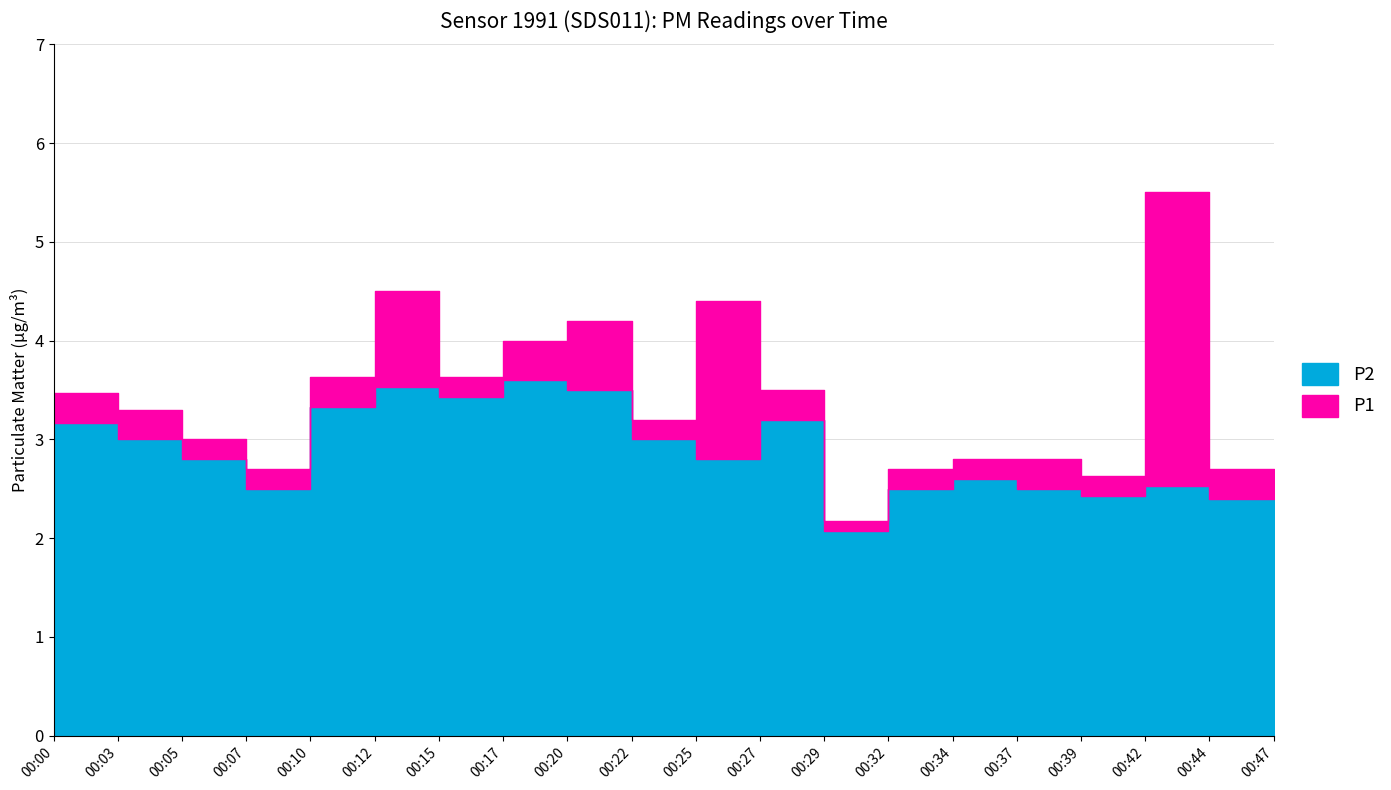

Rank the series by their maximum value, from lowest to highest.

P2, P1